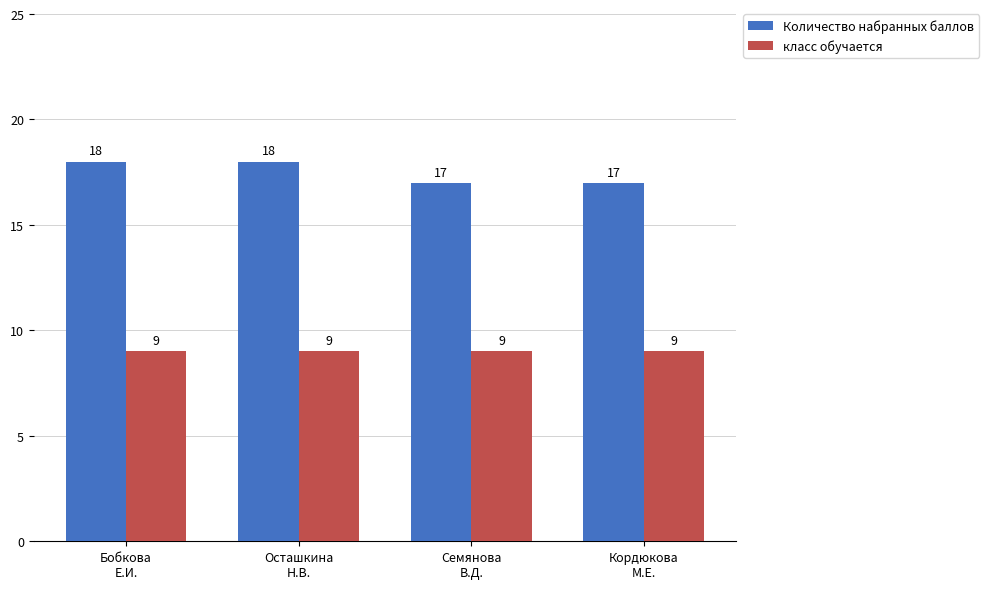

What are all the series names shown in the legend?

Количество набранных баллов, класс обучается